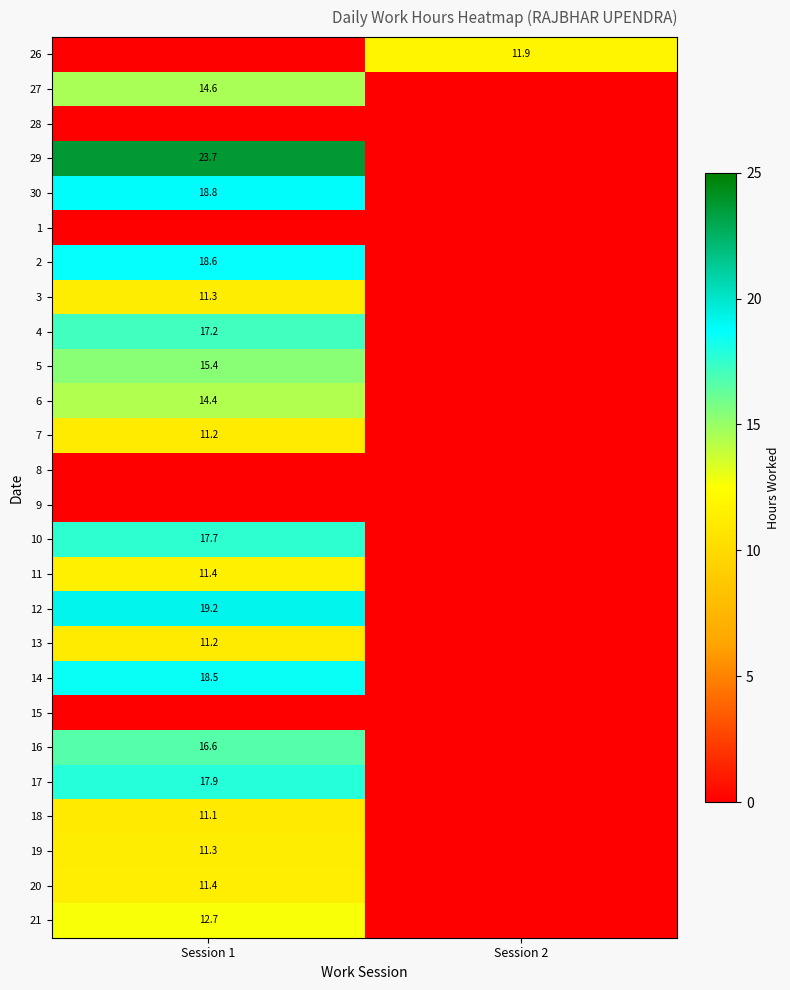

Is it true that 3 equals 14.9 at Session 1?

False